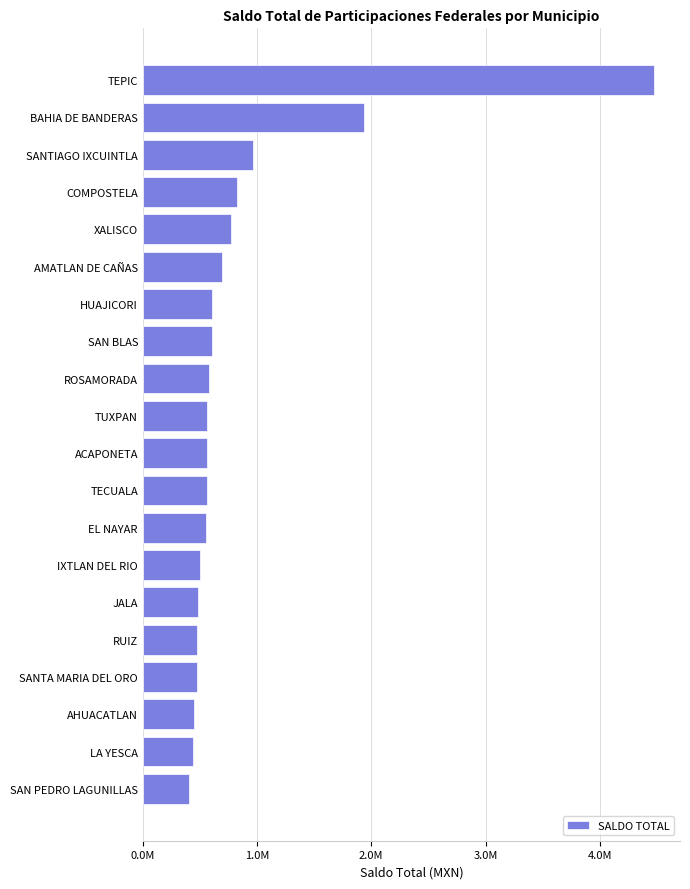

Are the bars horizontal?

Yes